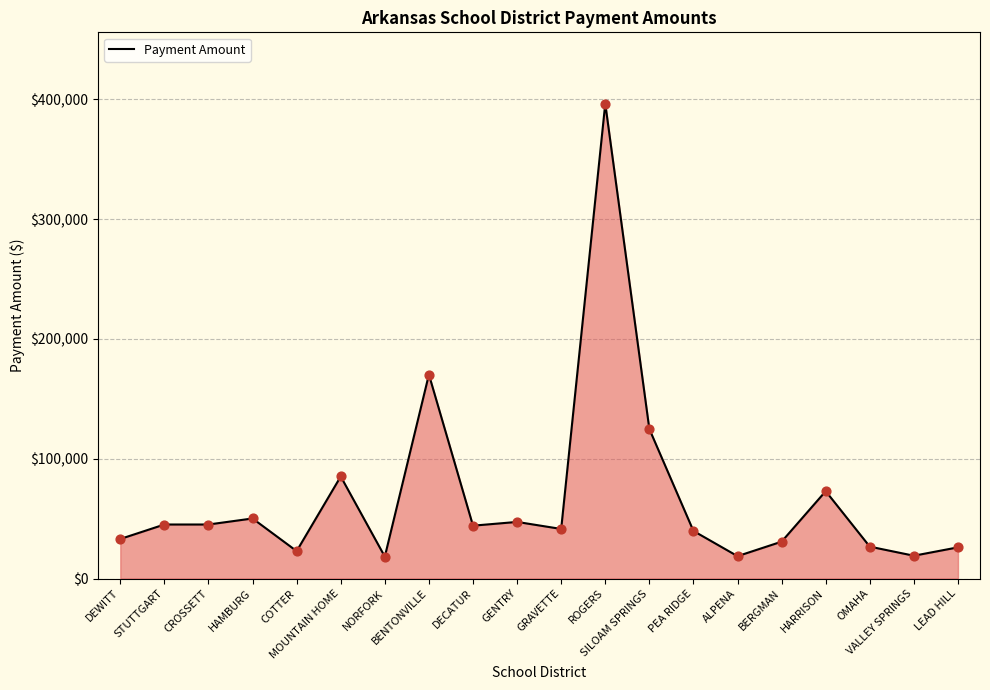

What is the change in value from DEWITT to GRAVETTE?

+8363